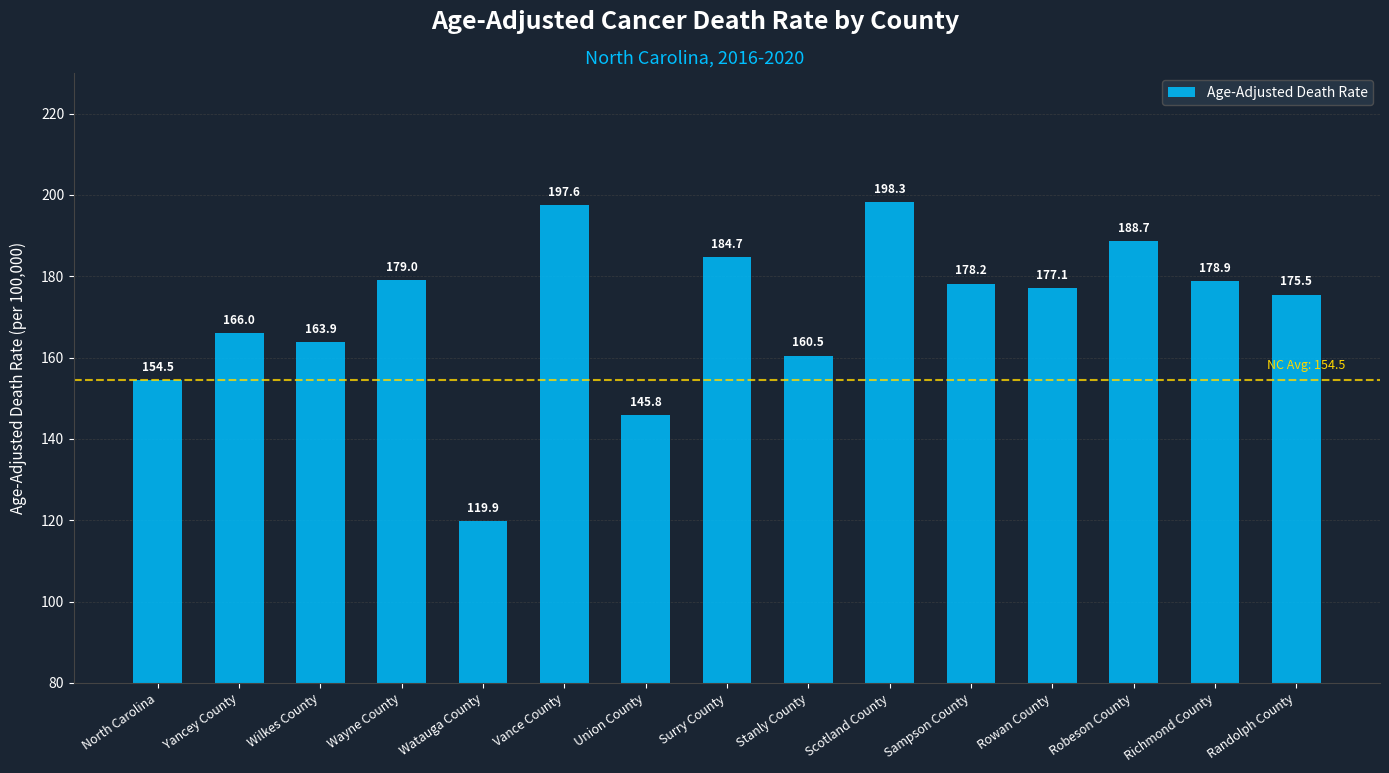

What is the sum of all values?

2568.6